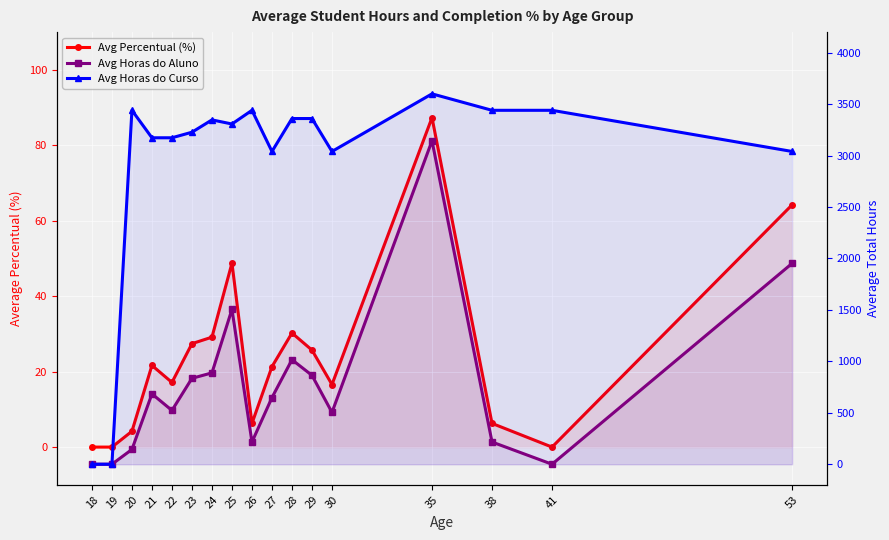

How many data points in Avg Horas do Aluno are above 648?

8